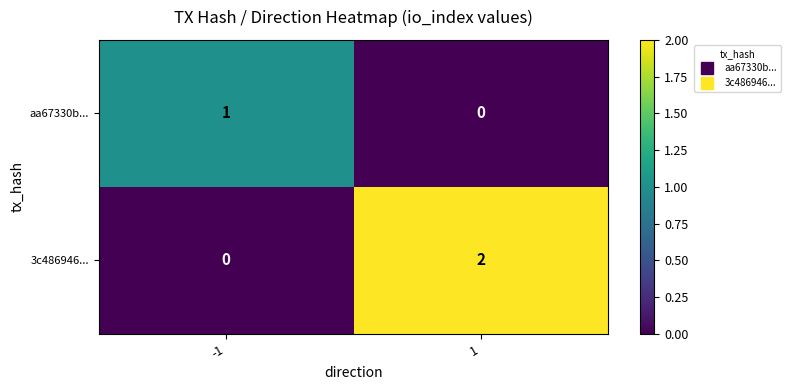

Reading left to right, what are all the values shown in this chart?

aa67330b...: 1	0
3c486946...: 0	2